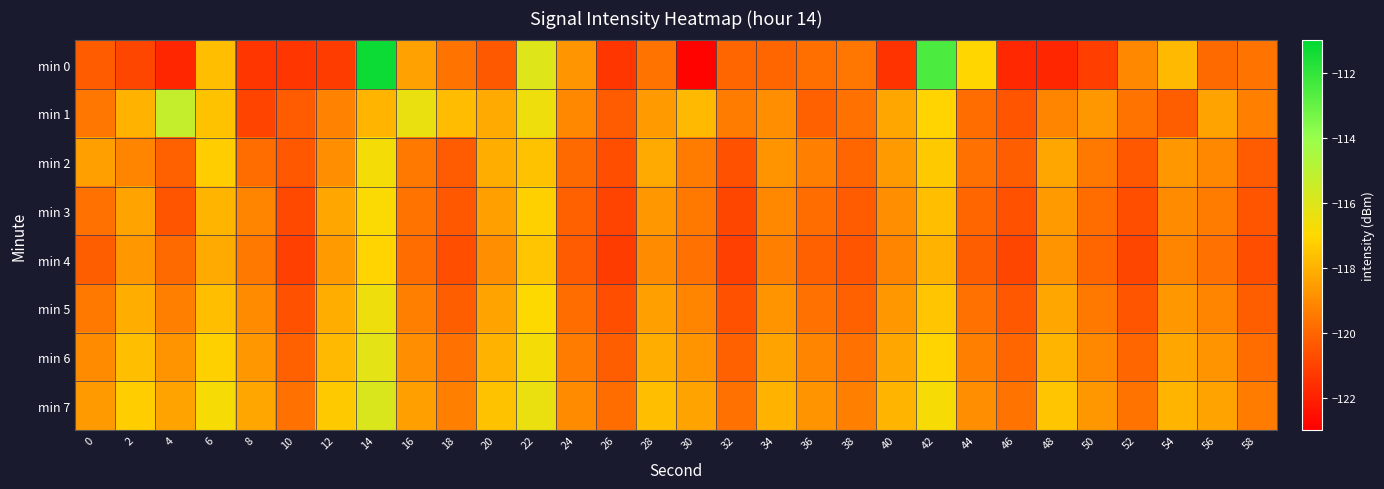

Which has a higher value, 48 or 26?

26